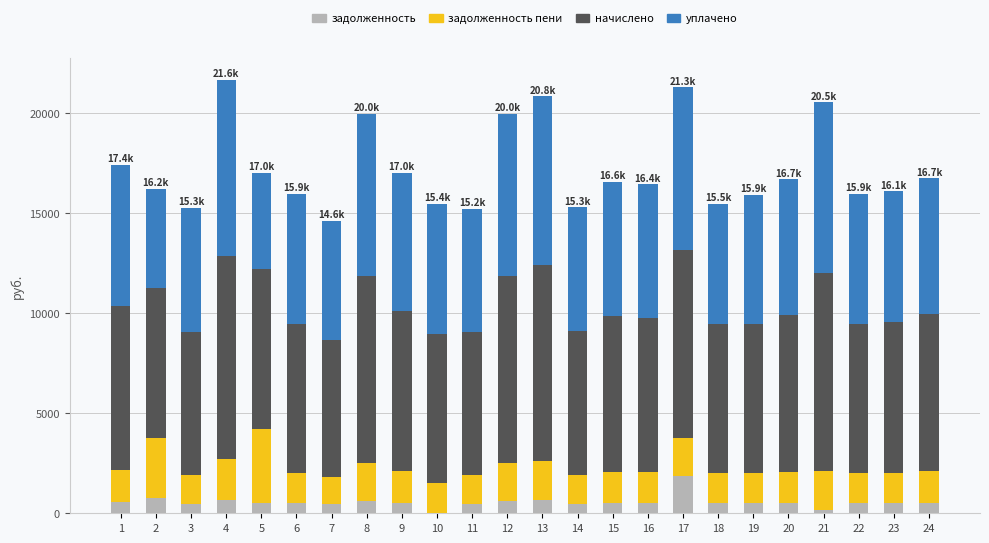

What is the total value across all series at 17?

21265.9